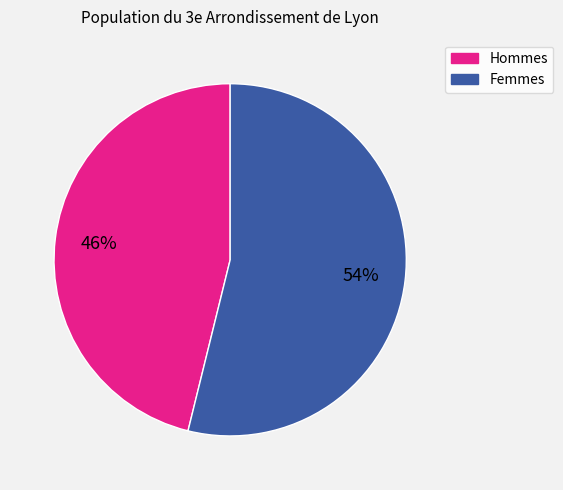

To the nearest percent, what is the difference between the largest and smallest slice percentages?

8%